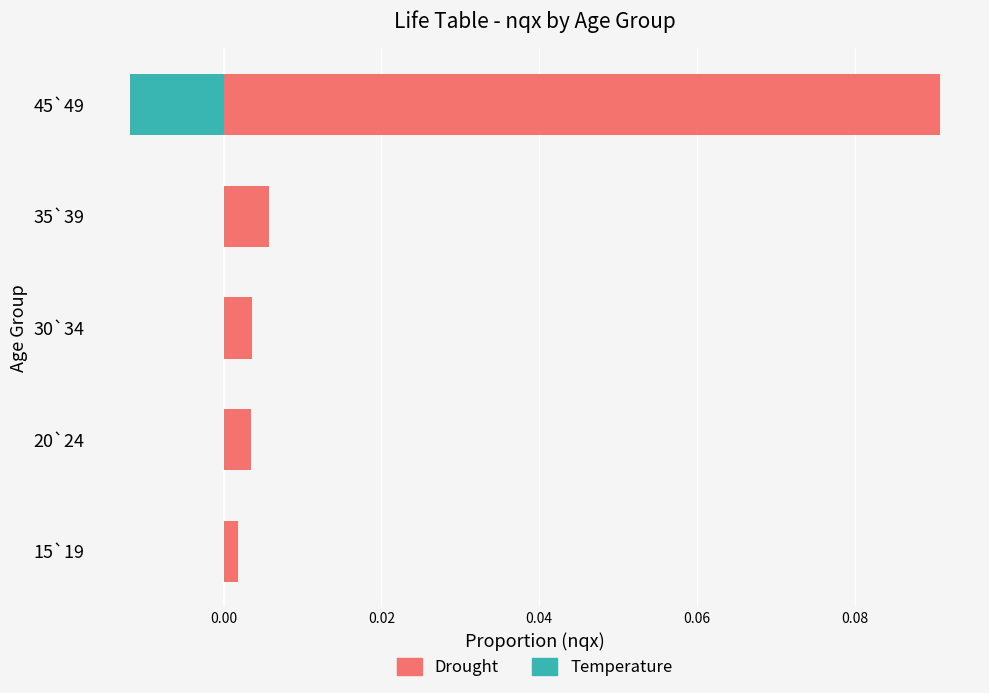

Is the value of Temperature at 30`34 greater than the value of Drought at 30`34?

No